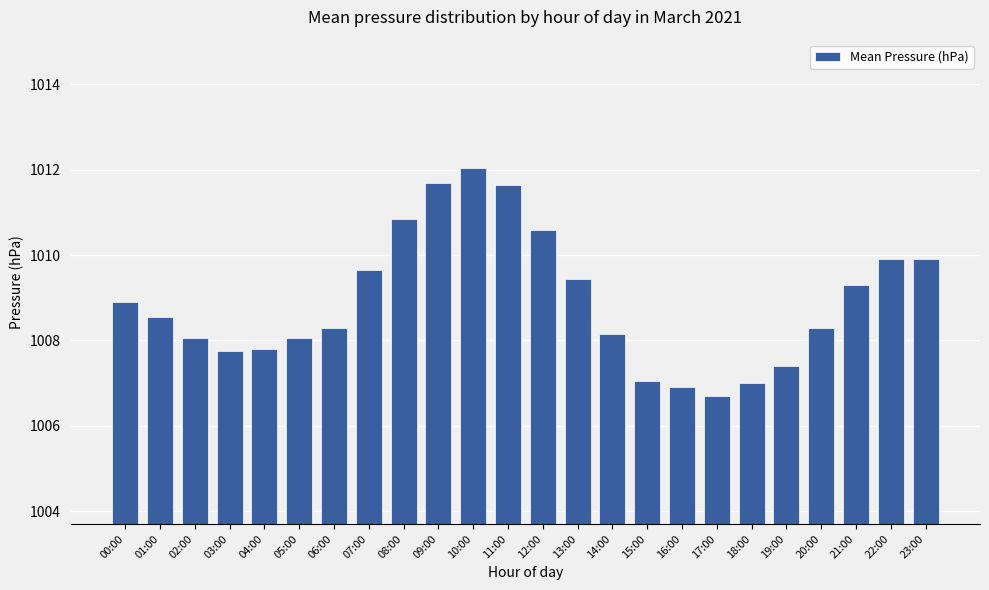

What is the smallest value displayed?

1006.7